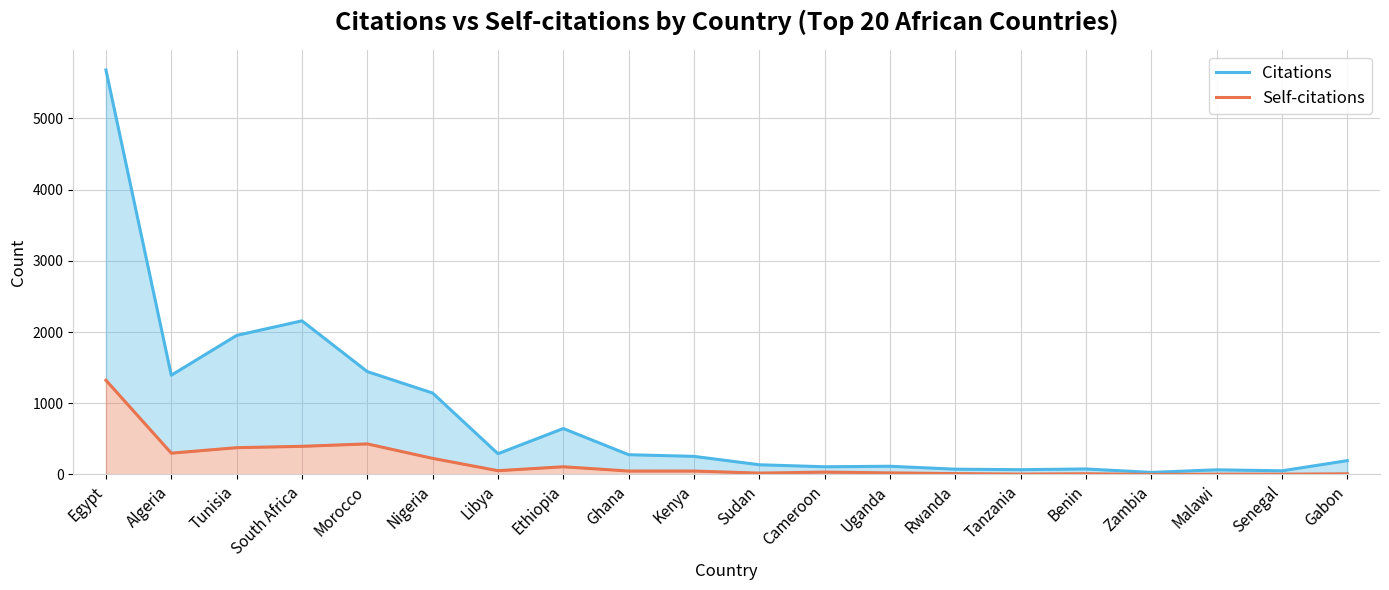

Rank the categories by Self-citations value from lowest to highest.

Zambia, Malawi, Senegal, Tanzania, Gabon, Benin, Rwanda, Sudan, Uganda, Cameroon, Ghana, Kenya, Libya, Ethiopia, Nigeria, Algeria, Tunisia, South Africa, Morocco, Egypt